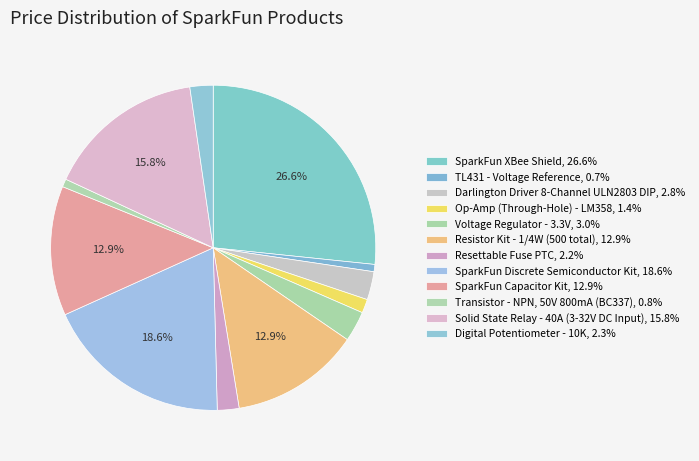

Count the number of slices in the pie.

12